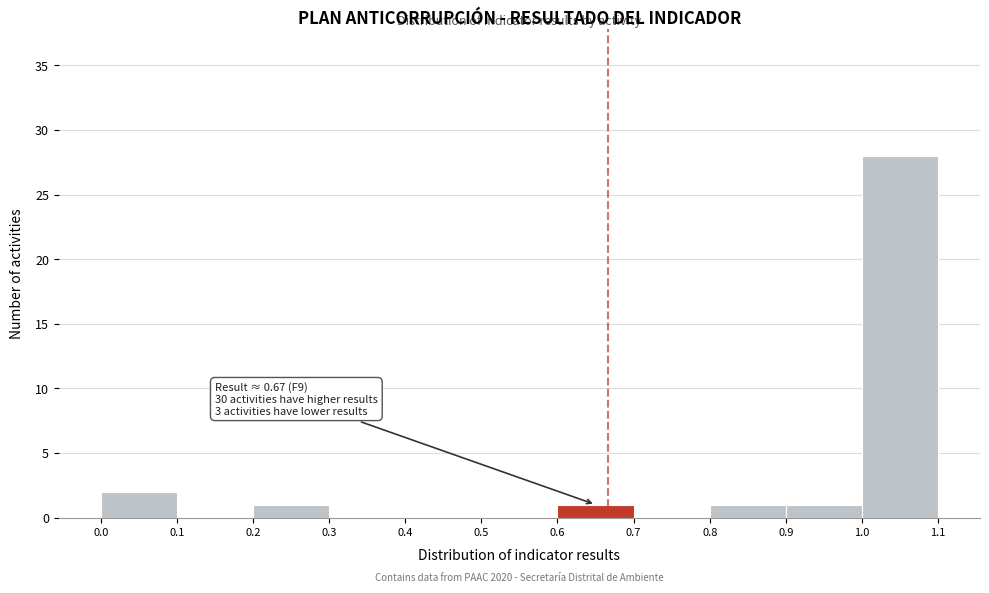

Over which range of the x-axis is the bar tallest?

1.0 to 1.1